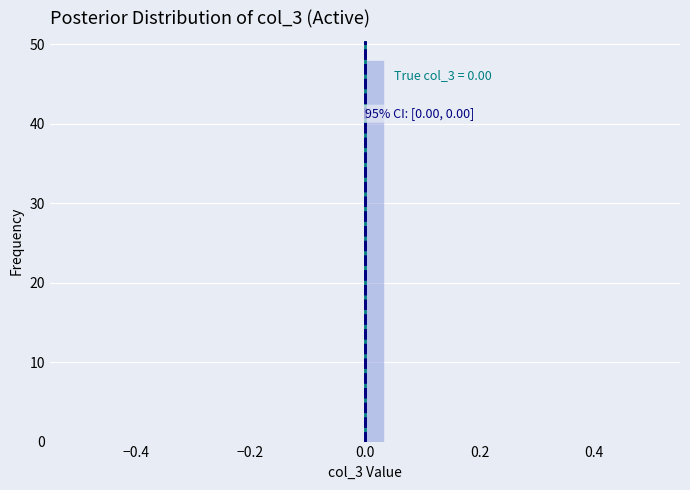

Read against the x-axis, roughly where is the centre of the tallest bar?

0.02